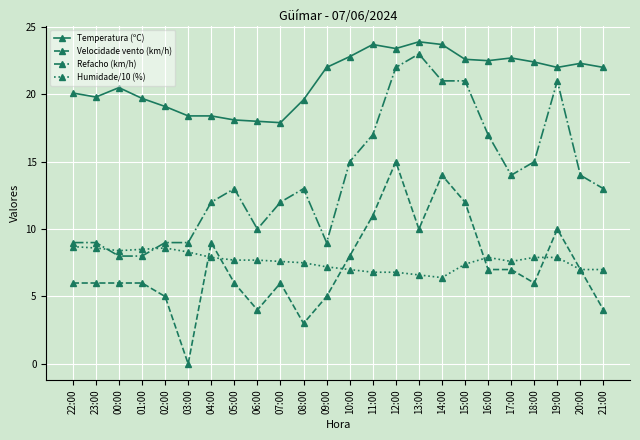

Rank the series at 12:00 from highest to lowest value.

Temperatura (ºC), Refacho (km/h), Velocidade vento (km/h), Humidade/10 (%)